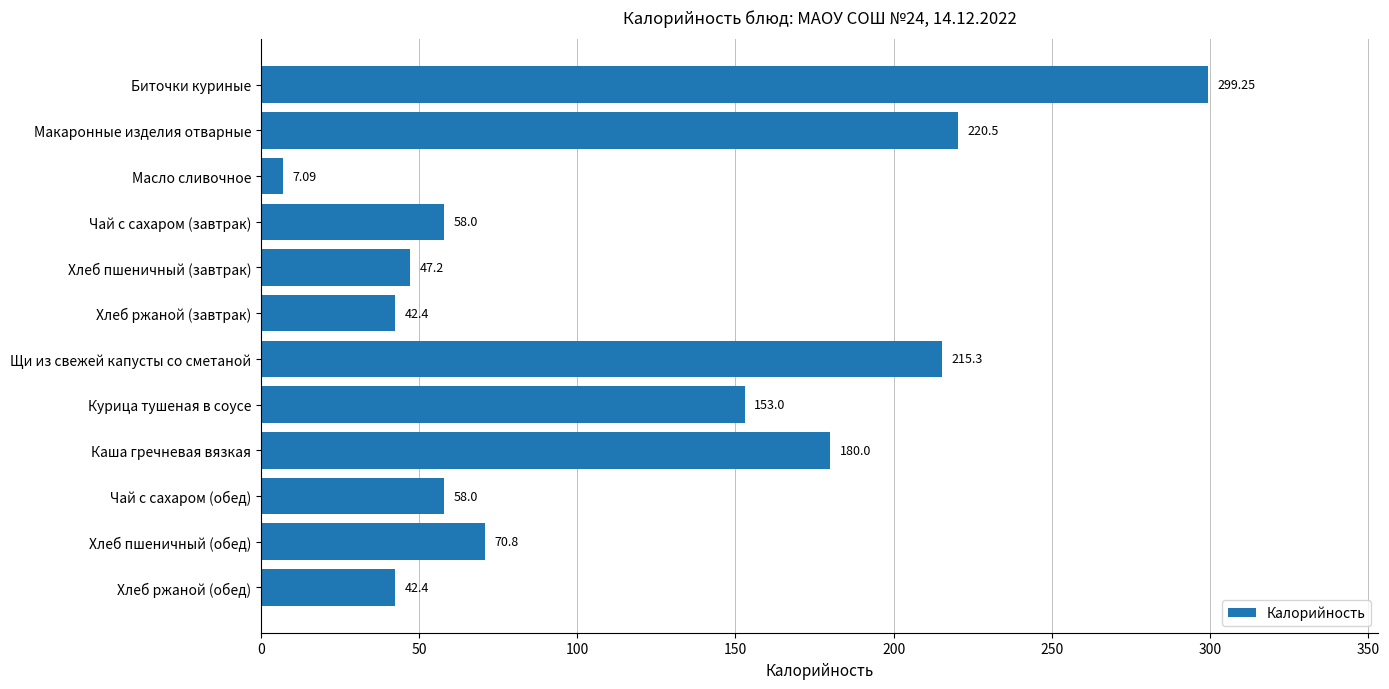

What is the change in value from Чай с сахаром (завтрак) to Курица тушеная в соусе?

+95.0